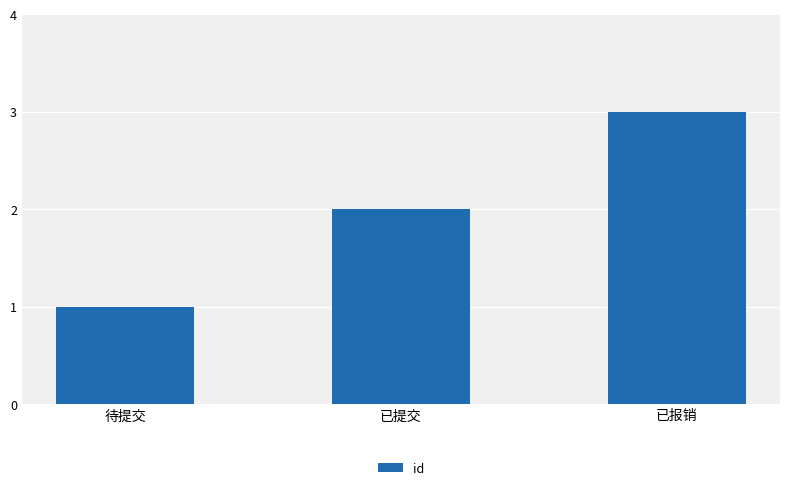

What is the sum of all values?

6